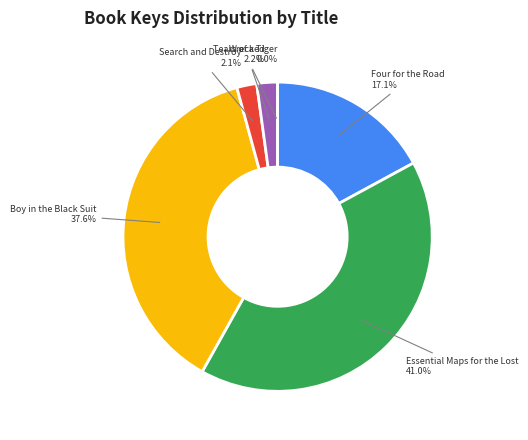

Is Essential Maps for the Lost the majority of the pie?

No